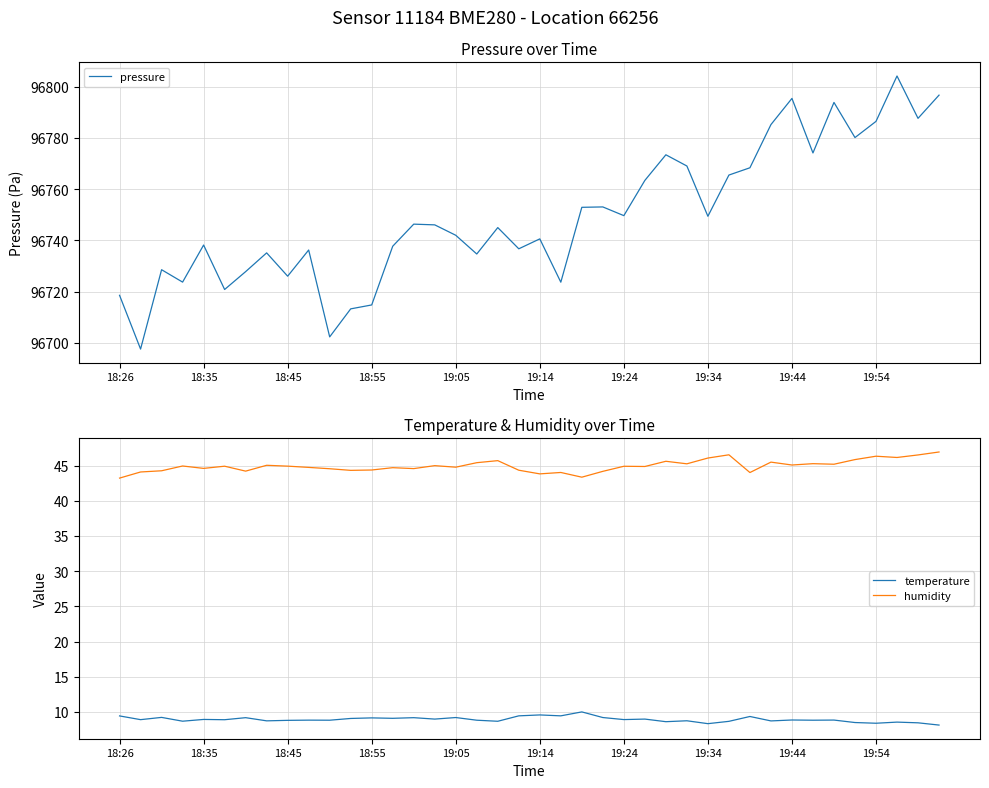

What is the minimum value for pressure?

96697.6